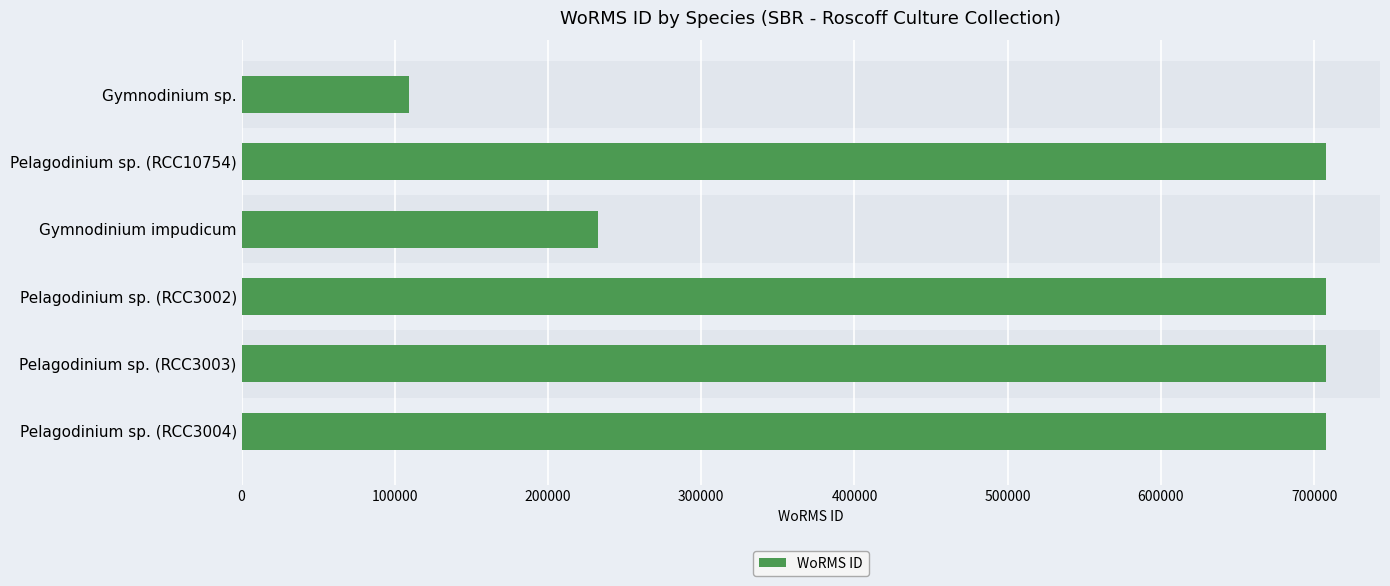

Reading bottom to top, what are all the values shown in this chart?

707630	707630	707630	232785	707630	109475